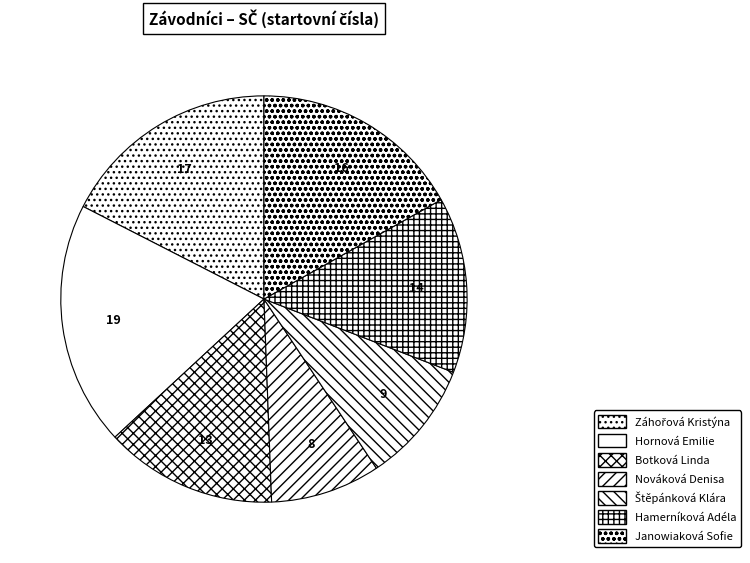

How many slices are in this pie chart?

7